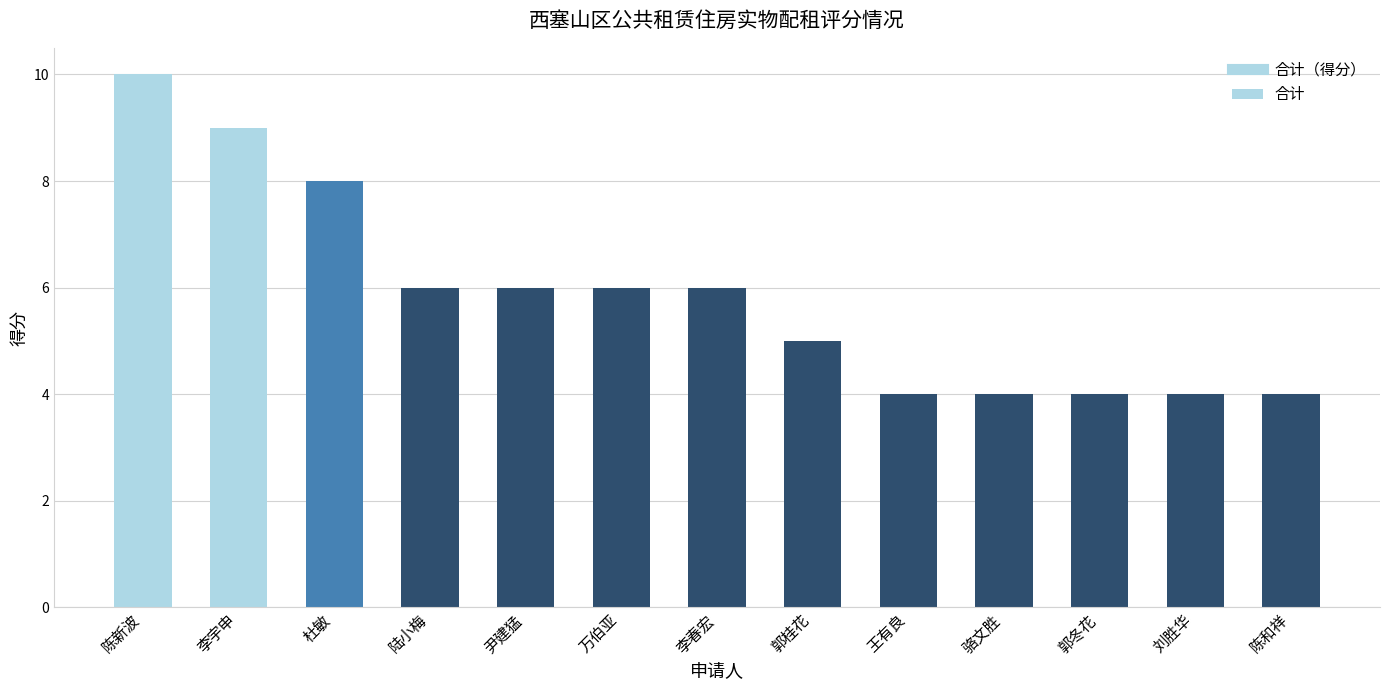

Which label corresponds to the largest value in the chart?

陈新波